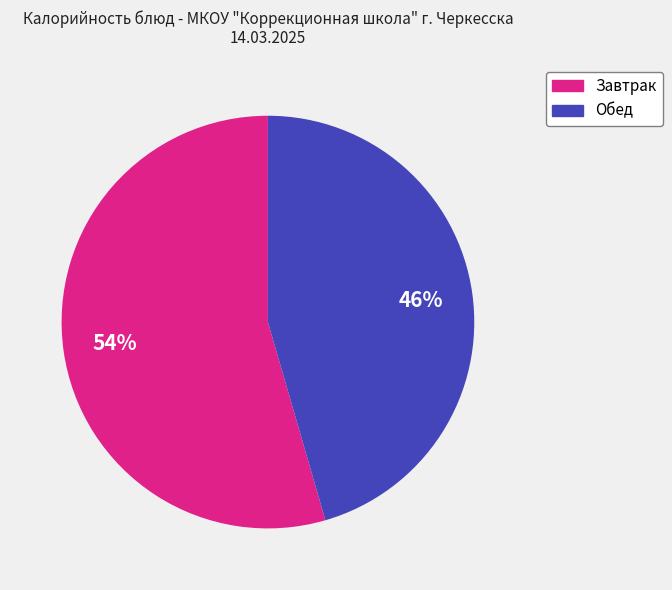

To the nearest percent, what is the average slice percentage?

50%